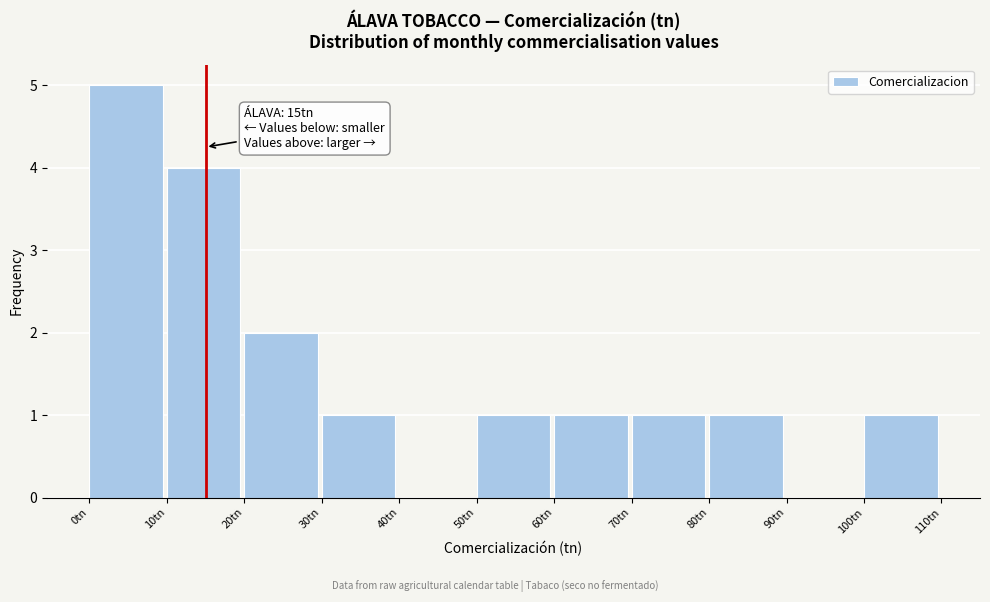

Over which range of the x-axis is the bar tallest?

0 to 10